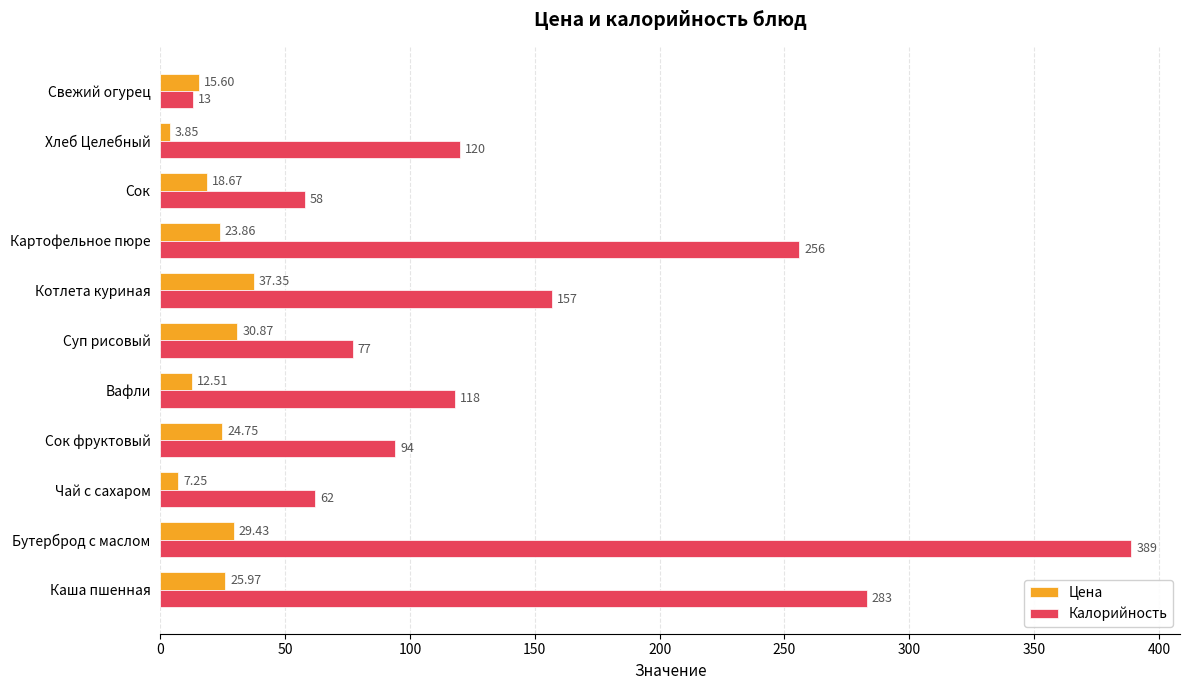

How many data points in Калорийность are less than 118?

5